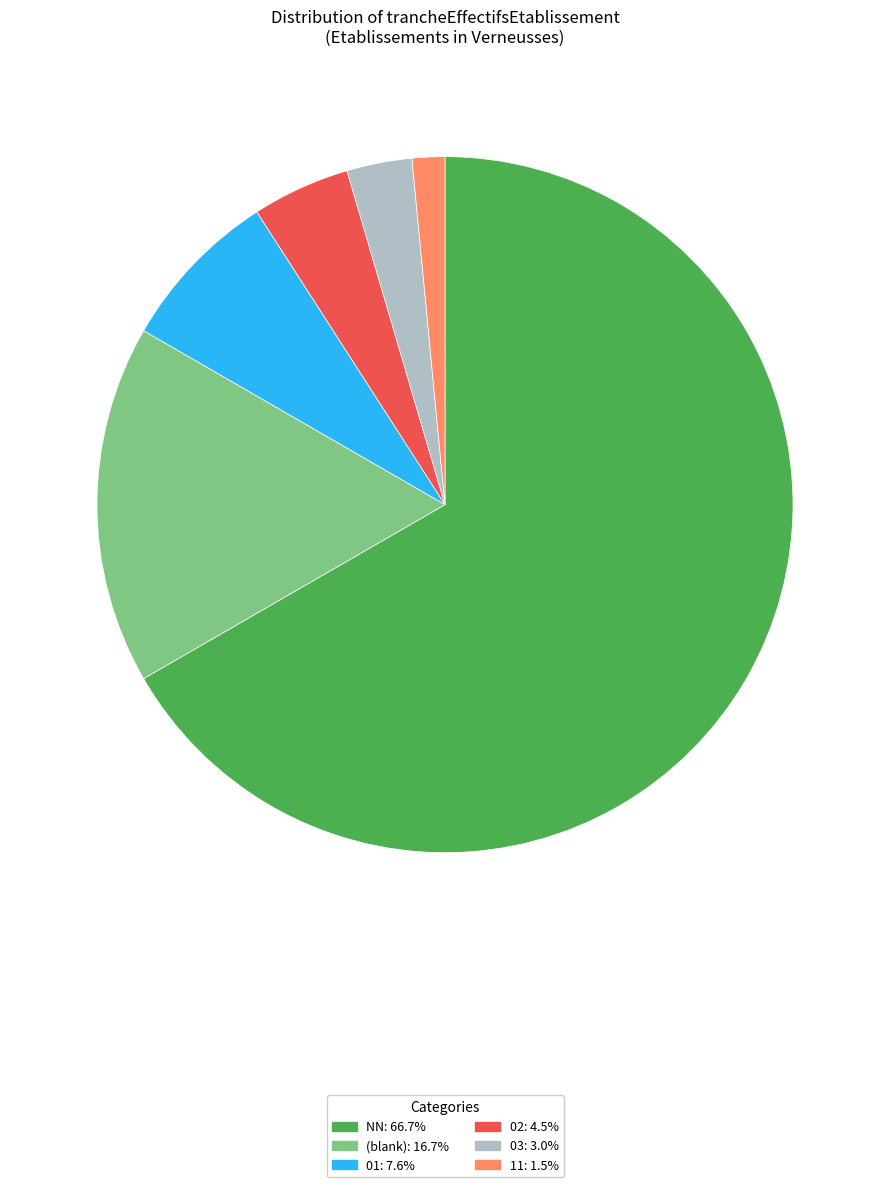

Is there any slice that represents more than half of the pie?

Yes